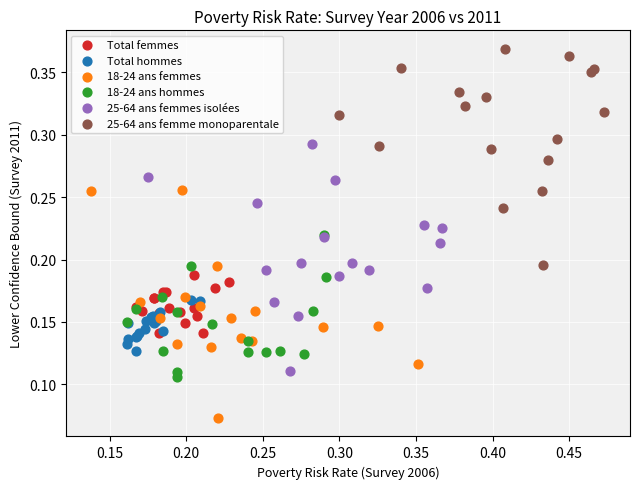

Which series contains the highest Y value?

25-64 ans femme monoparentale